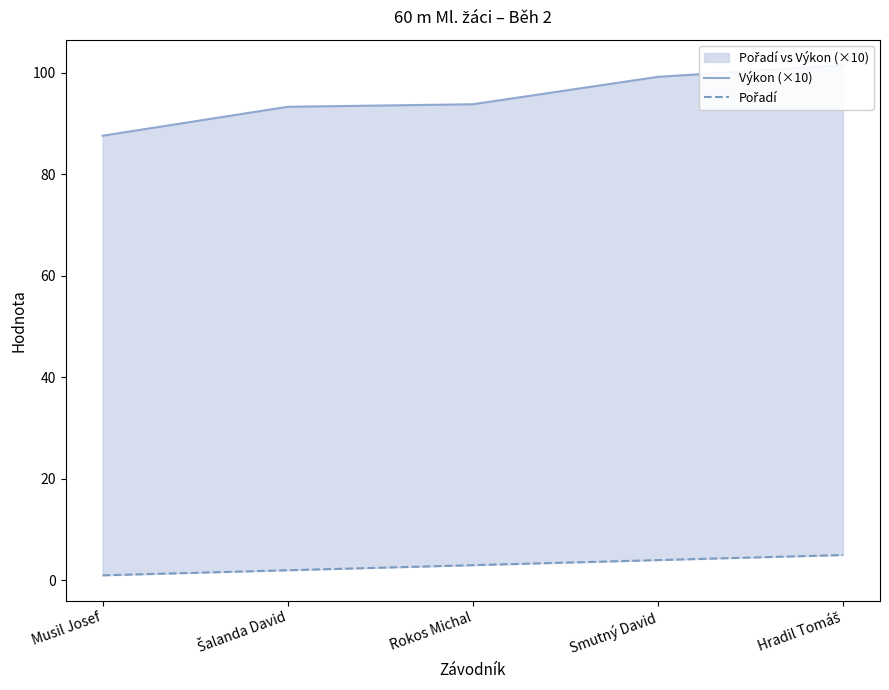

What is the label of the 5th point from the left?

Hradil Tomáš